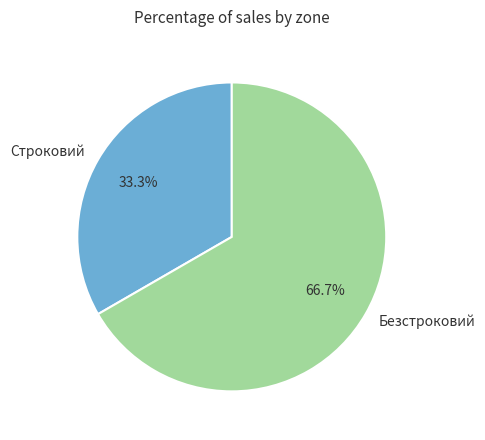

Which slice is the smallest?

Строковий